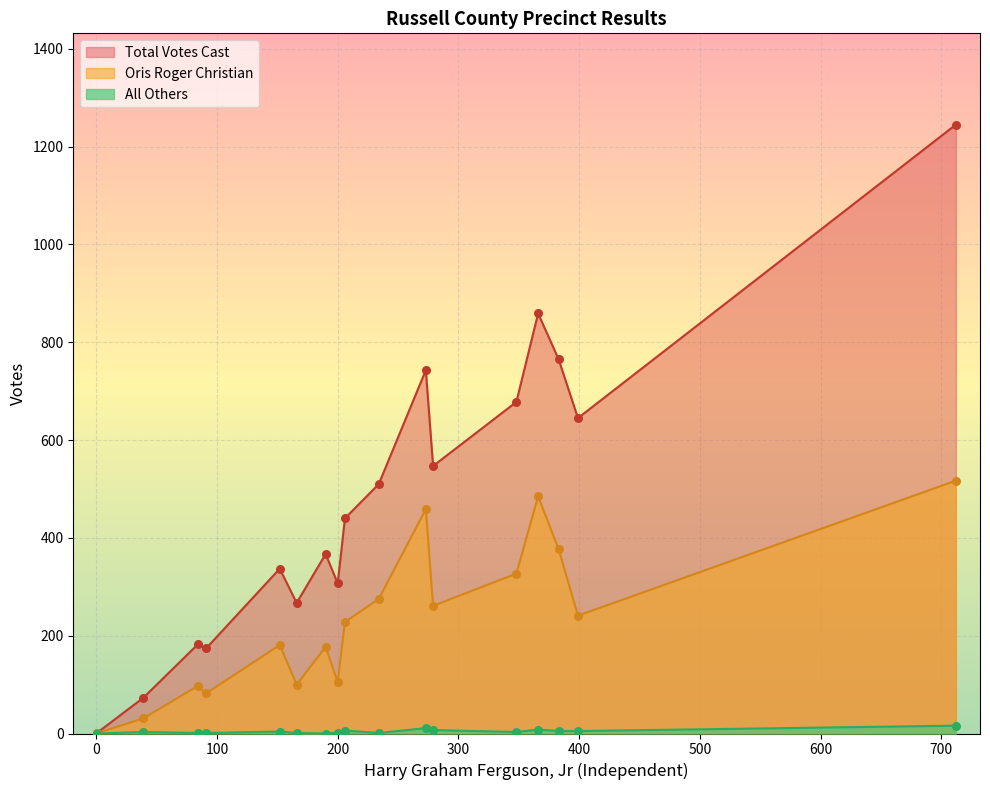

What are all the series names shown in the legend?

Total Votes Cast, Oris Roger Christian, All Others